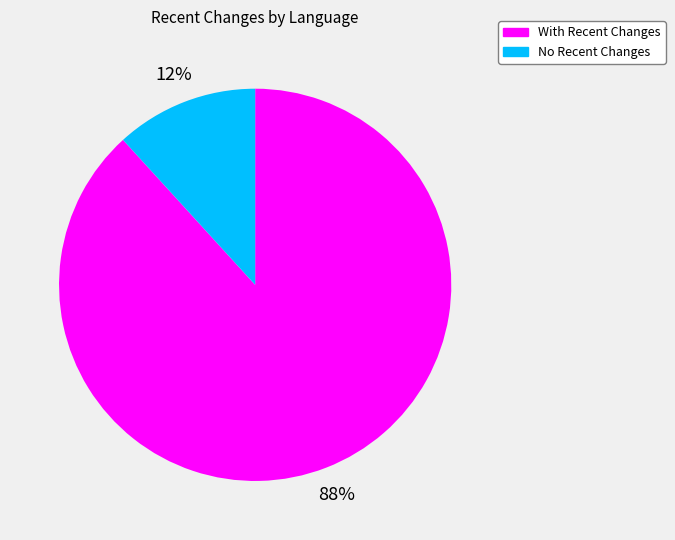

Count the number of slices in the pie.

2